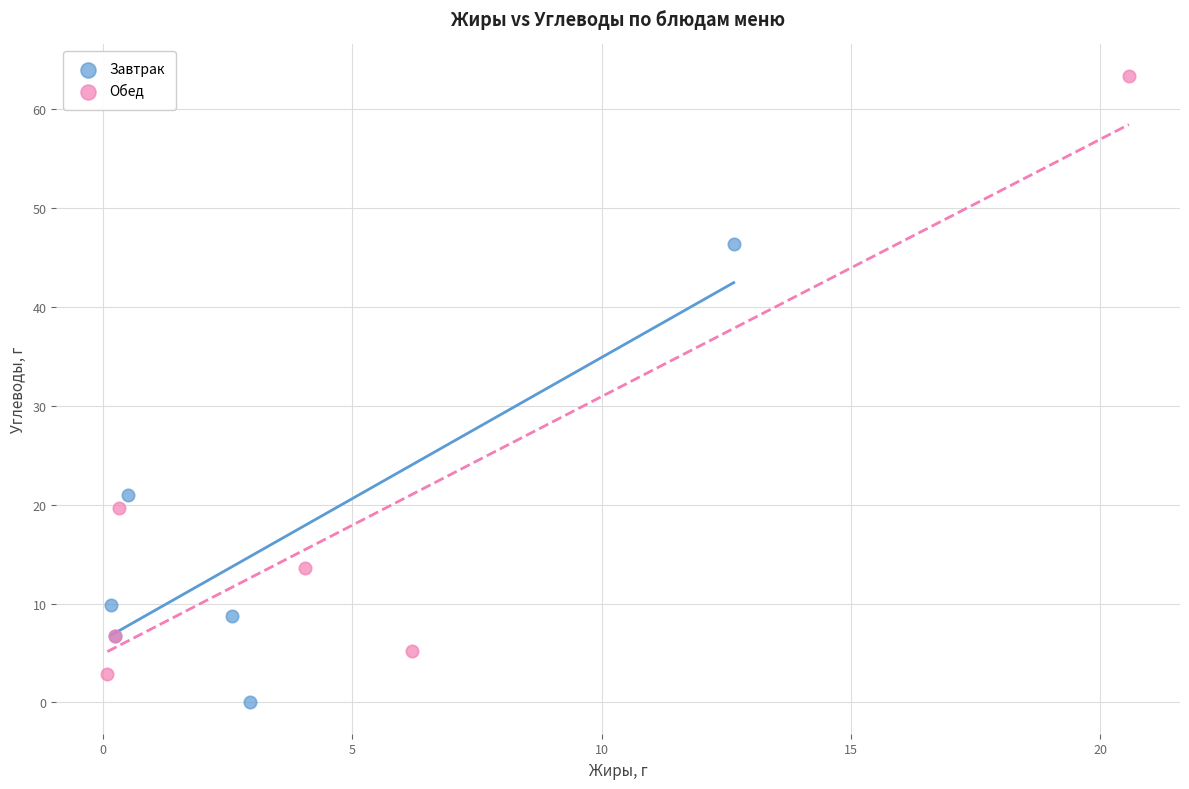

Which series reaches the maximum Y coordinate?

Обед